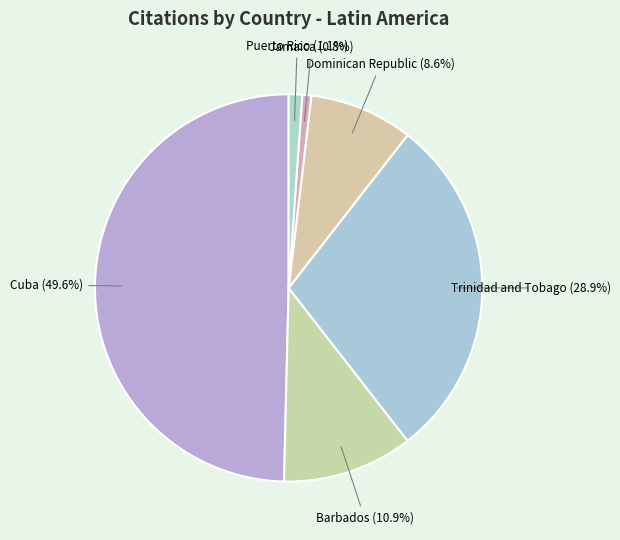

How many segments does this pie chart have?

6